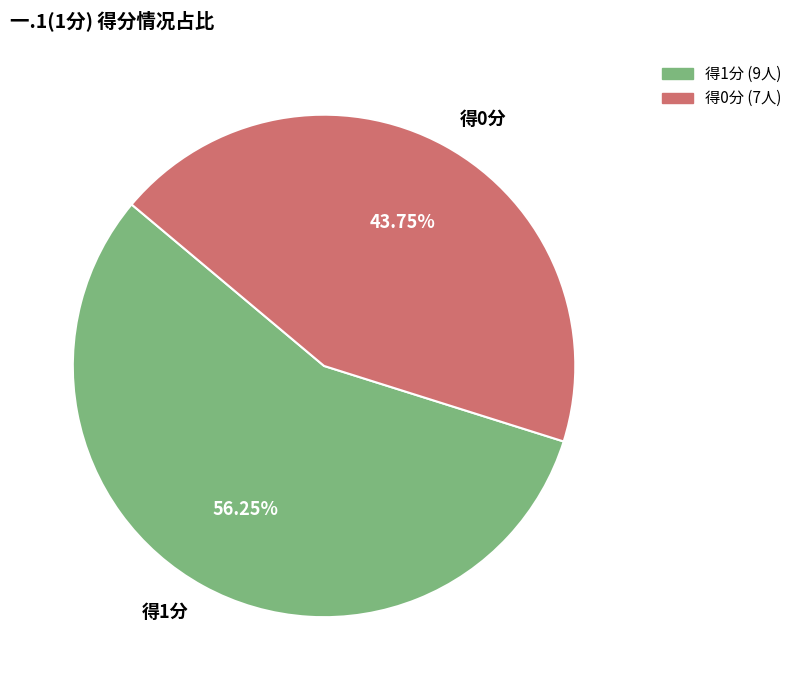

Rank the categories by value from lowest to highest.

得0分, 得1分